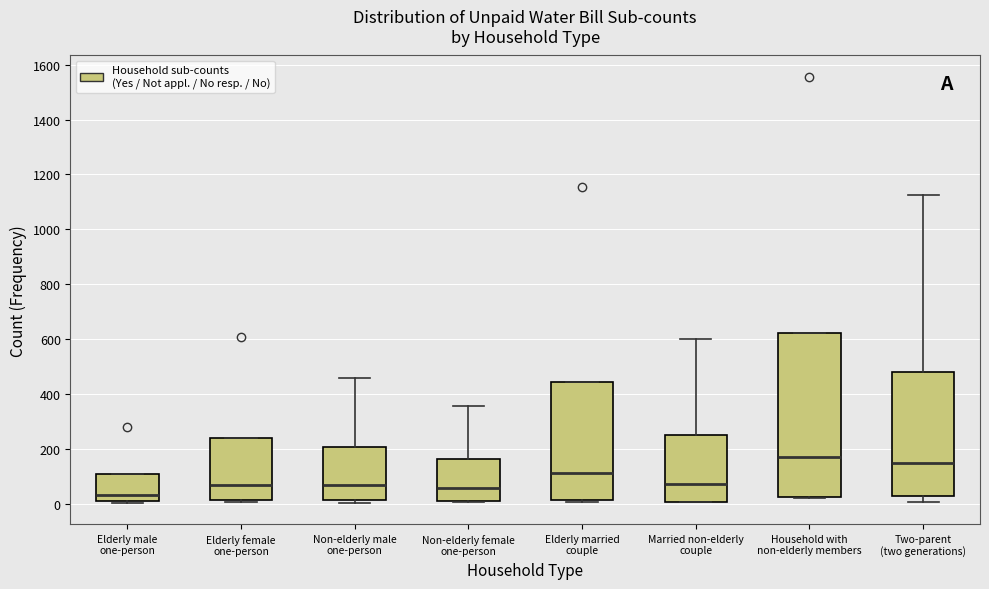

Where does the lower whisker of the box for Two-parent (two generations) end on the y-axis? The values are not printed on the chart, so give them approximately, as read against the axis.

0